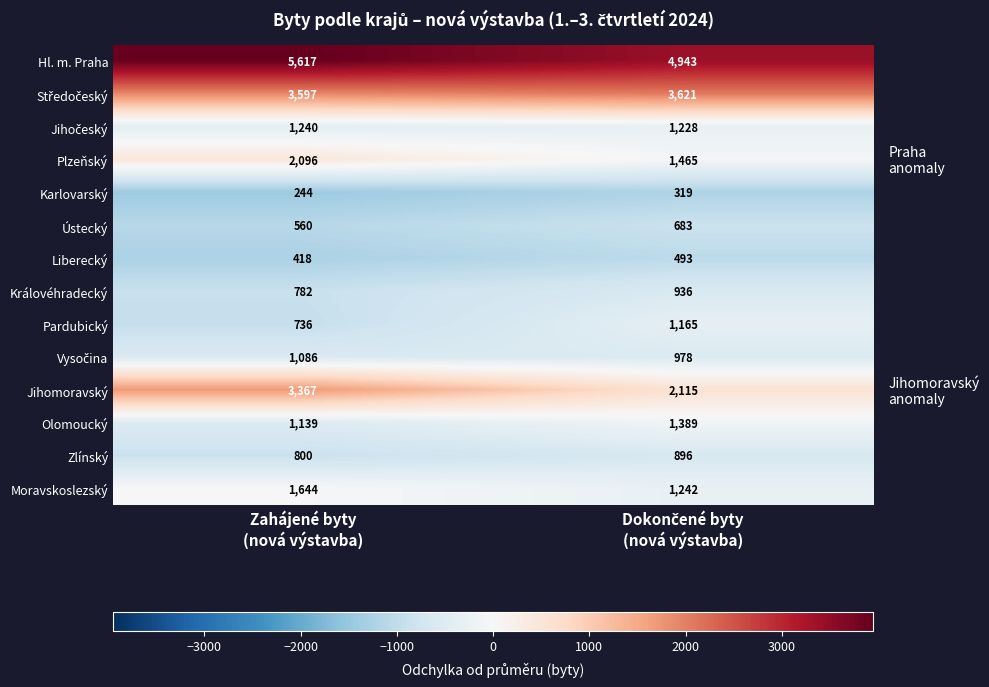

What is the lowest value of the Olomoucký series?

1139